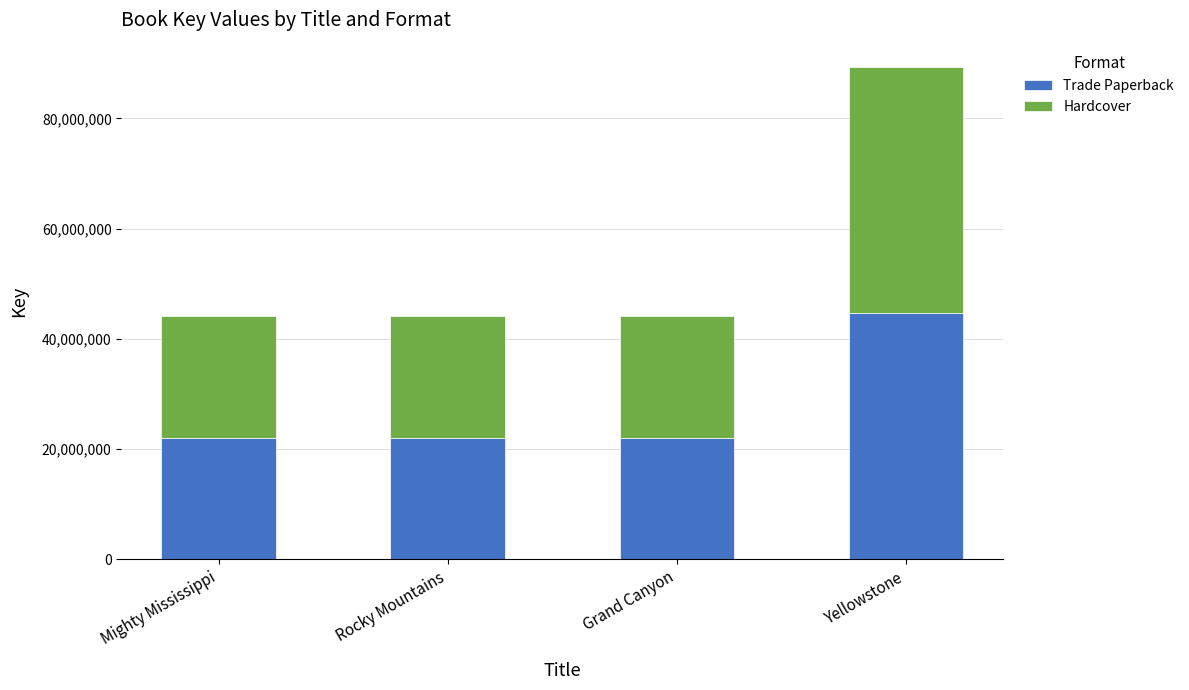

Read the Trade Paperback value at Rocky Mountains.

22094462